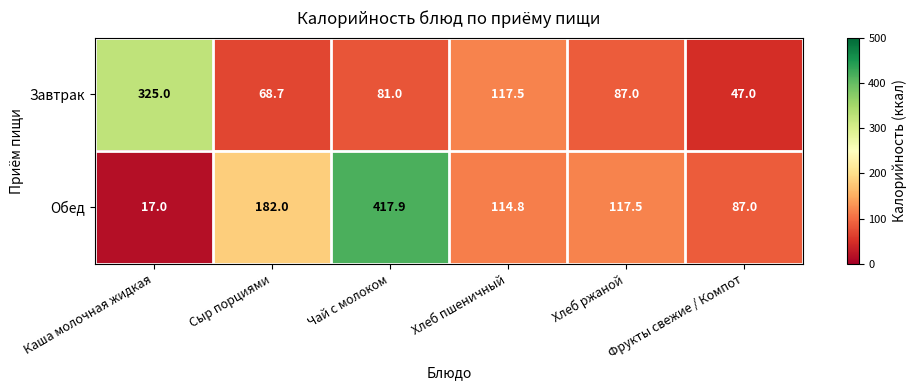

Rank the series at Чай с молоком from lowest to highest value.

Завтрак, Обед